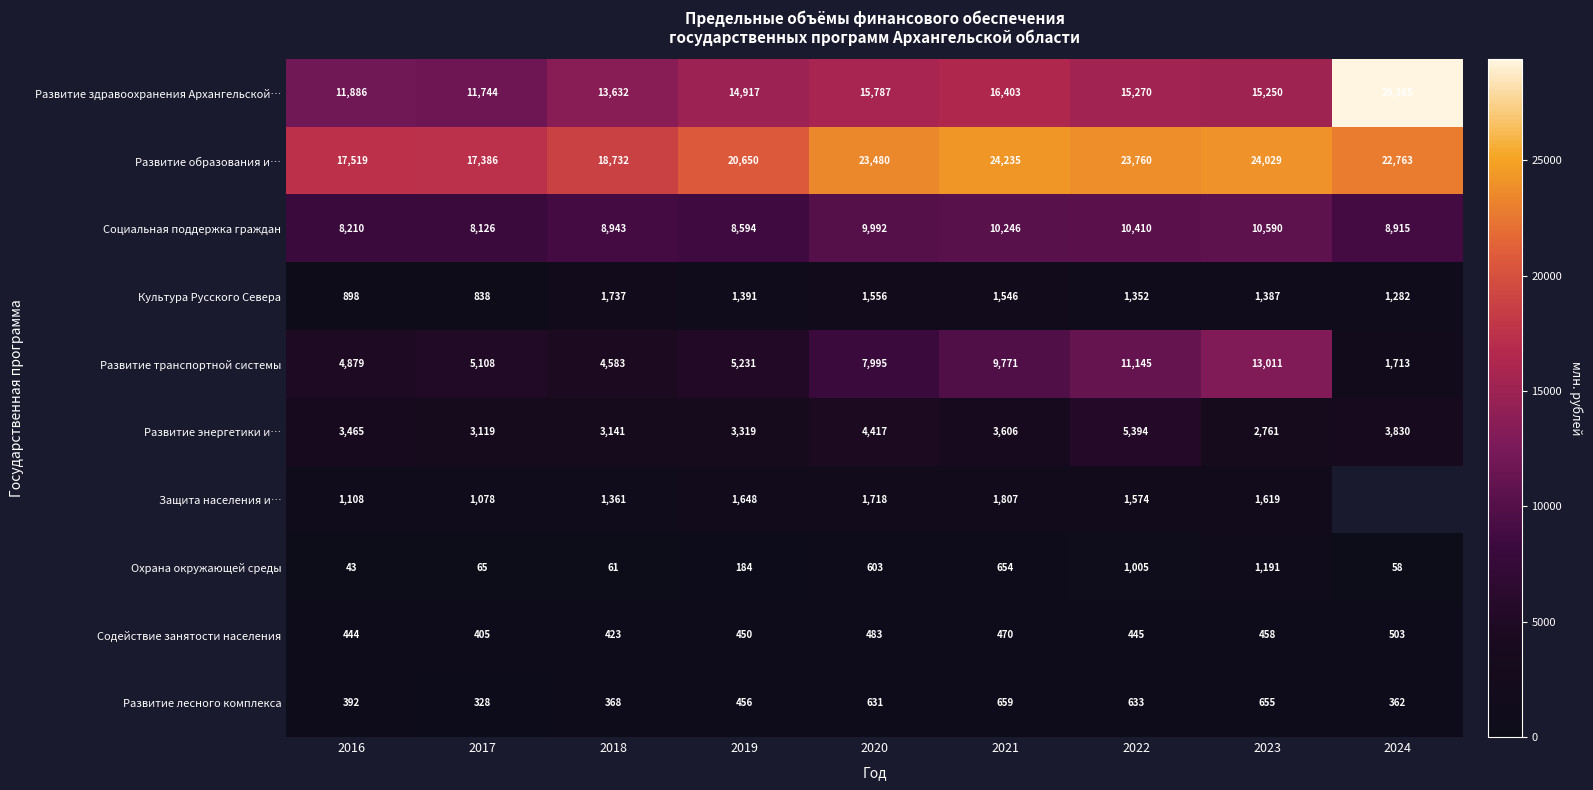

How many data points does each series have?

9